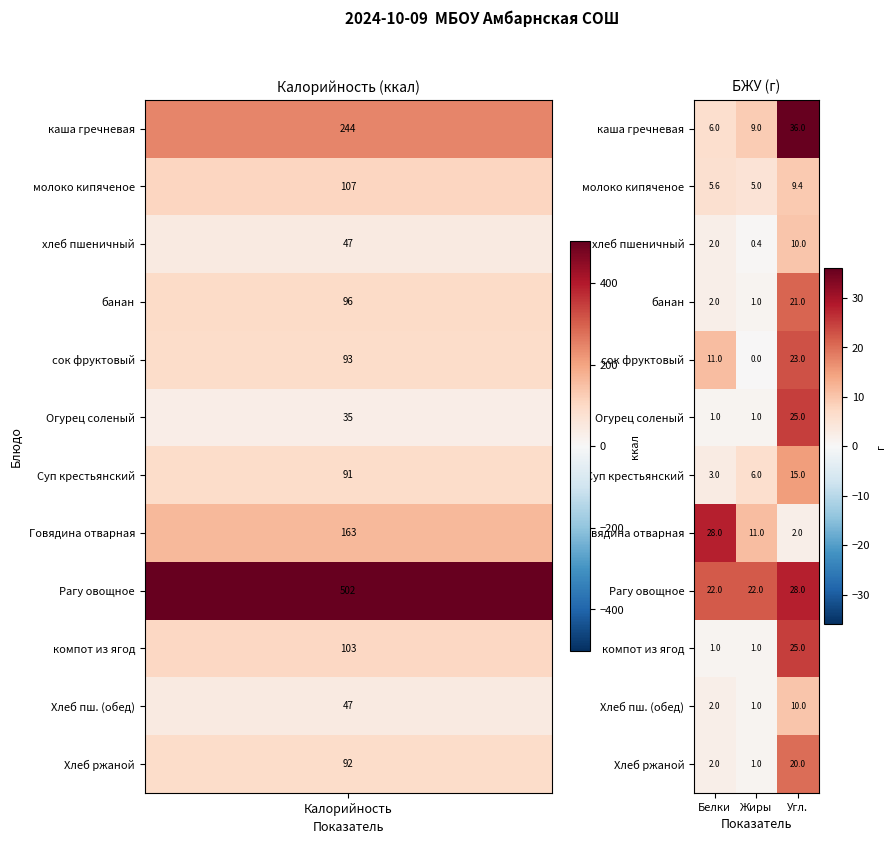

Rank the categories by Говядина отварная value from lowest to highest.

Угл., Жиры, Белки